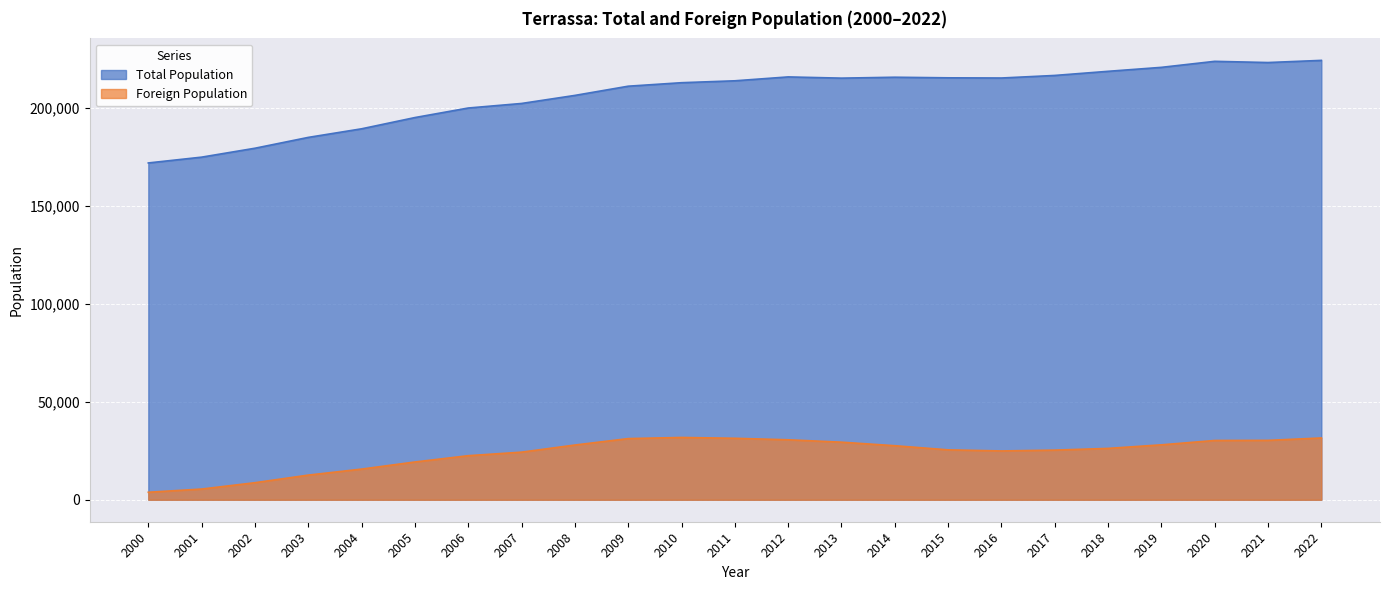

At which category is the sum across all series the highest?

2022